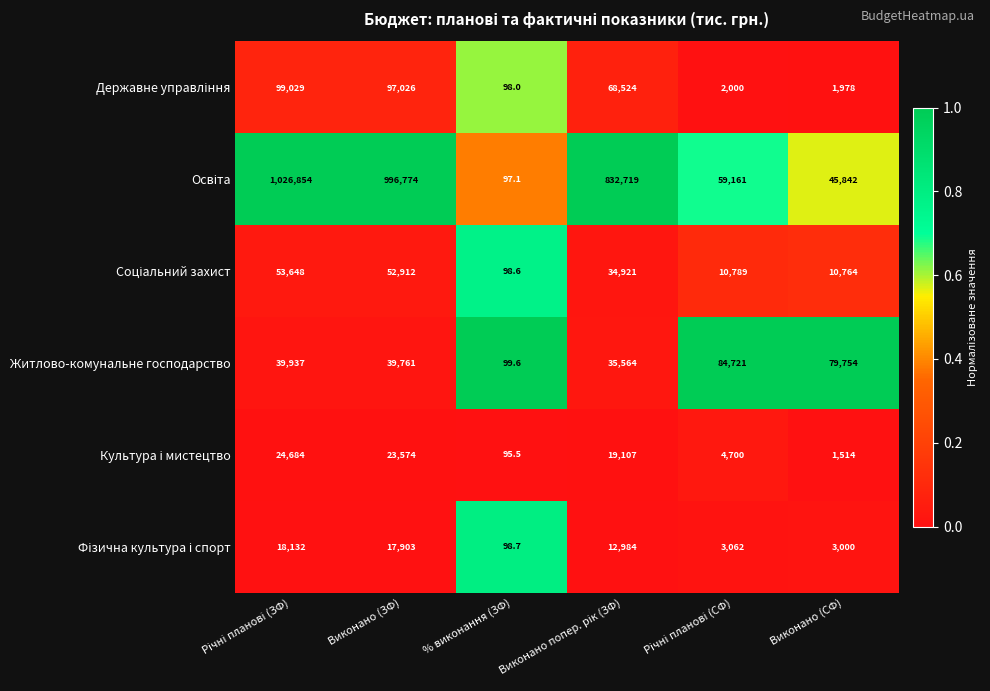

At which category does the chart reach its minimum across all series?

% виконання (ЗФ)